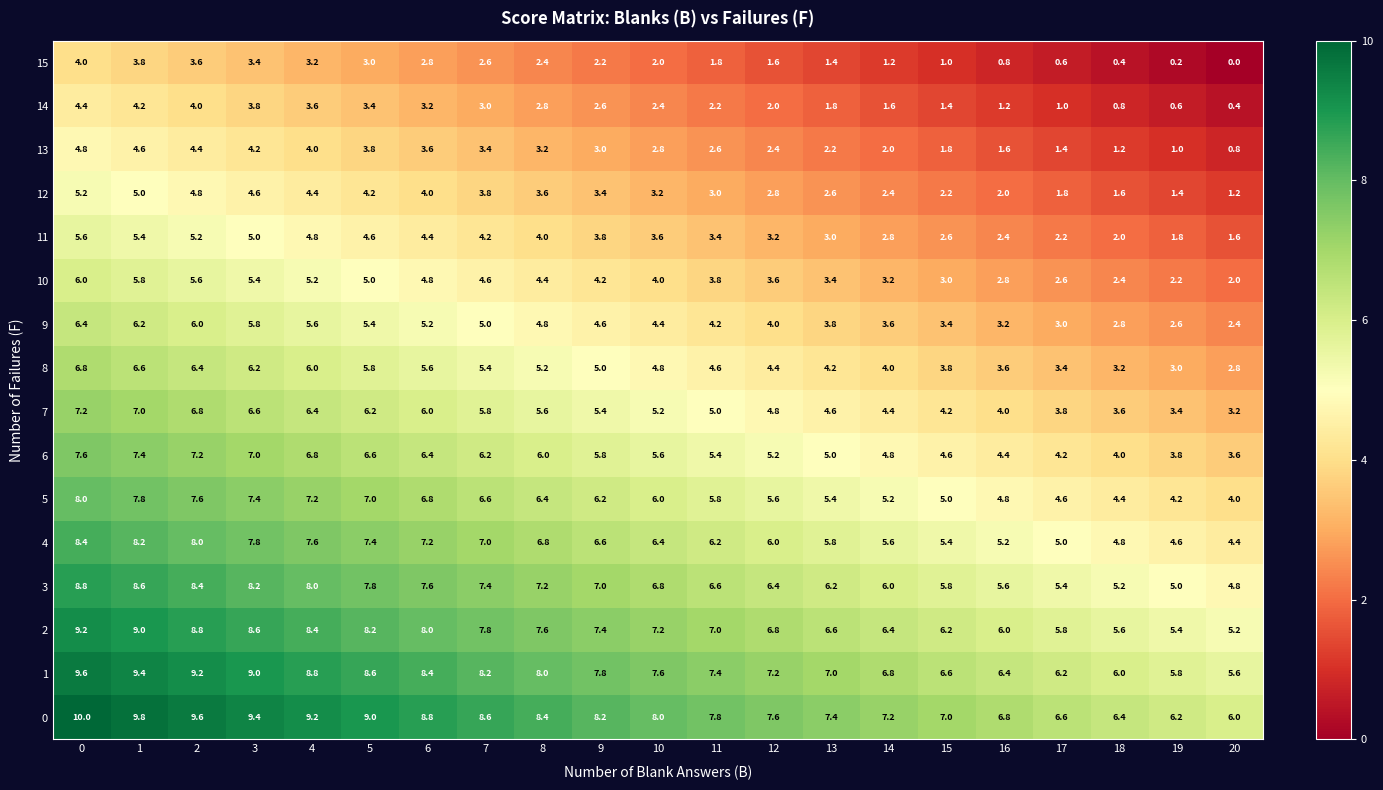

The 13 series shows 7.1 at 1. True or false?

False